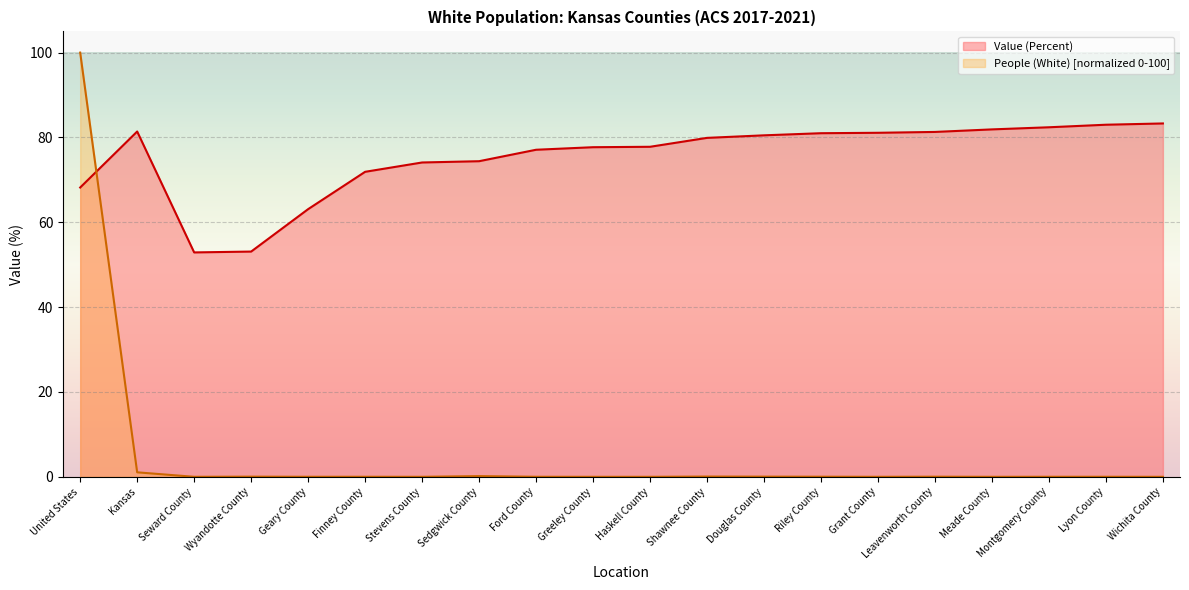

How many categories are shown in the chart?

20